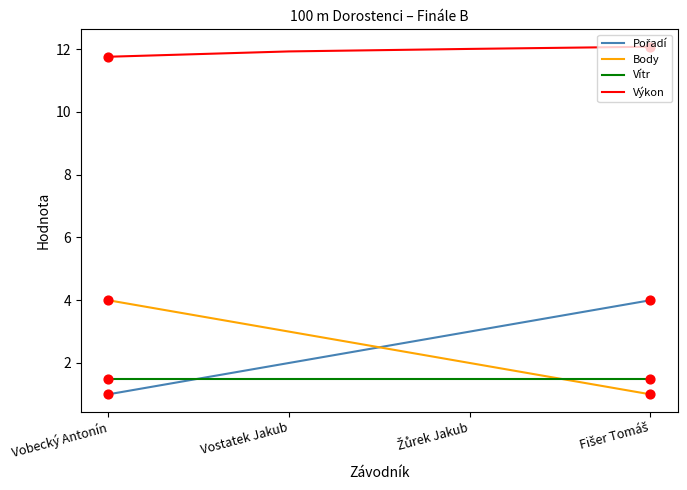

What is the spread (max minus min) of values at Vobecký Antonín?

10.8